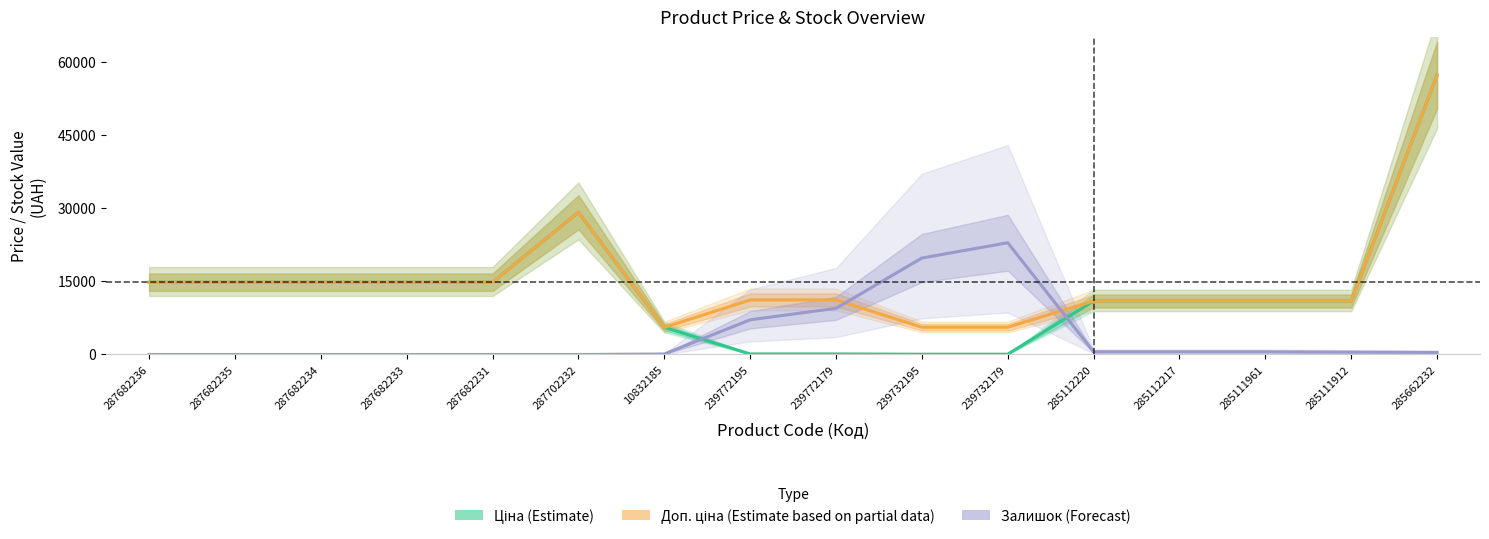

Which series ends up on top after the final intersection of Доп. ціна (Partial) and Залишок (Forecast)?

Доп. ціна (Partial)